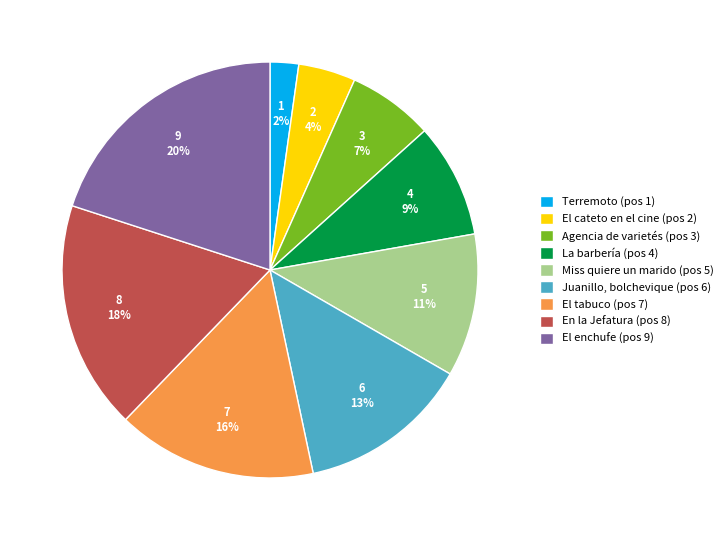

Which category has the smallest portion of the pie?

Terremoto